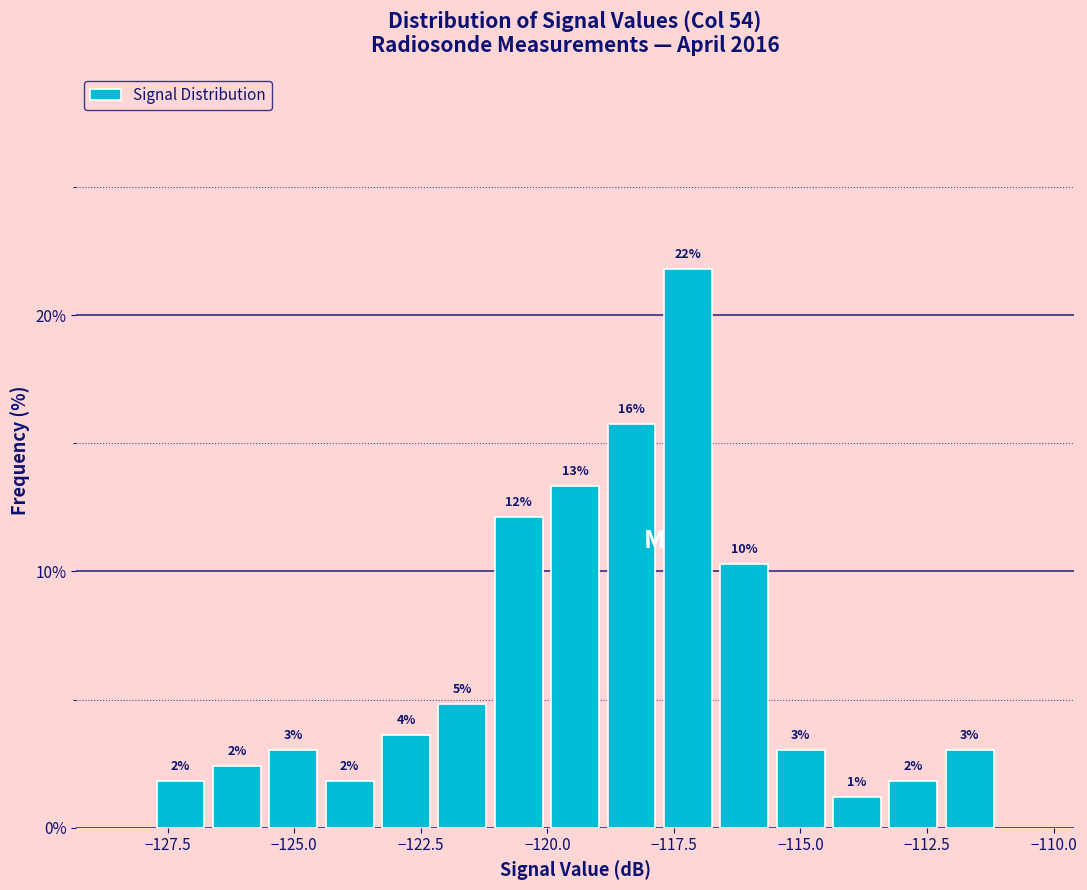

Around what value on the x-axis is the tallest bar? Give the approximate position of its centre, as read against the axis.

-117.0